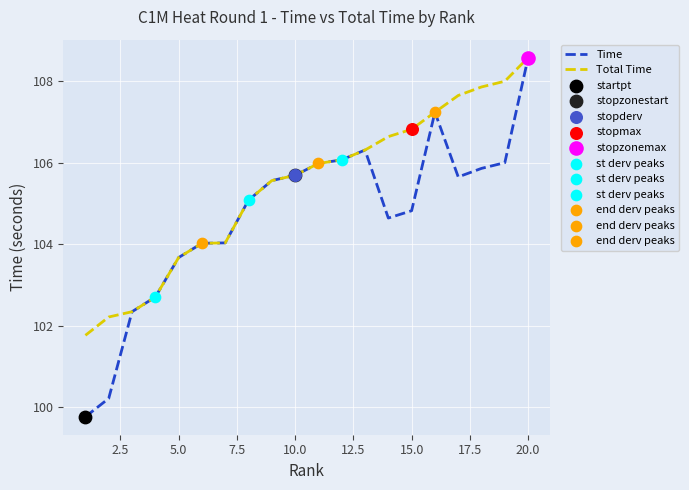

Which series has the largest range (max minus min)?

Time